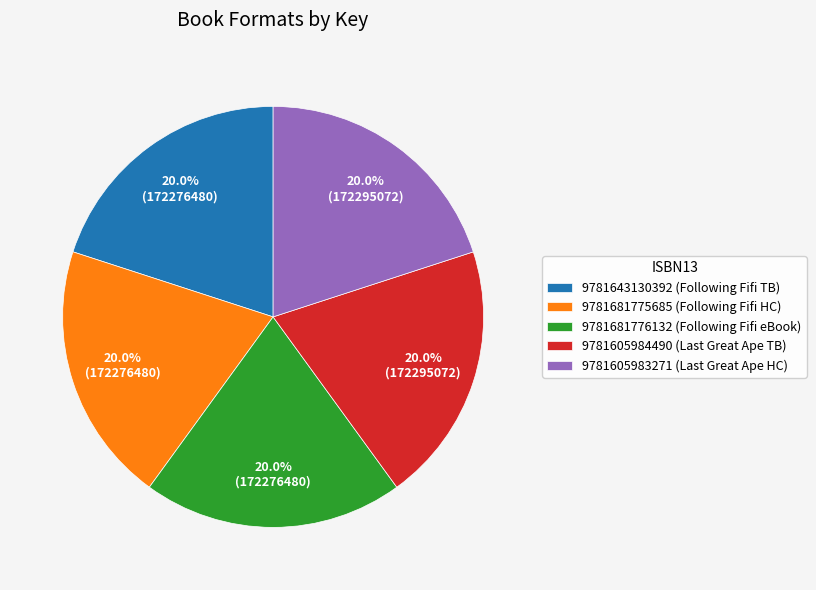

Count the number of slices in the pie.

5